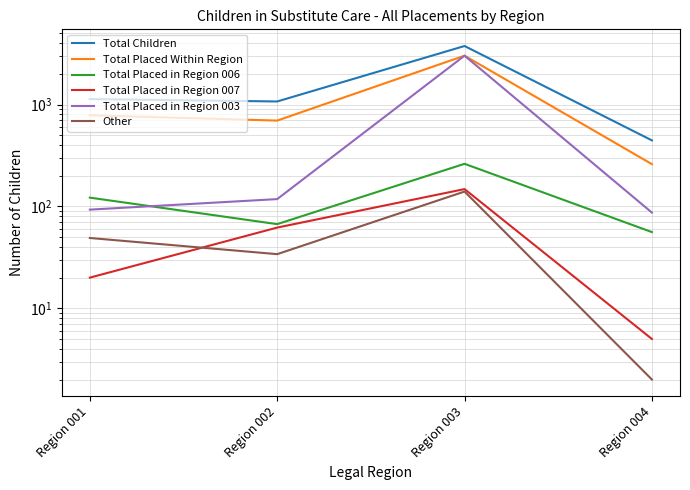

At which label is Total Placed in Region 007 closest to 76?

Region 002